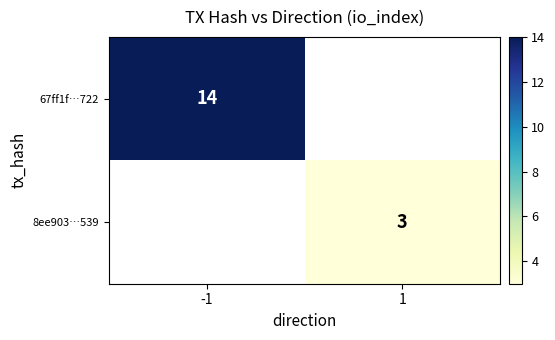

Is the value of 8ee903…539 at 1 greater than the value of 67ff1f…722 at -1?

No